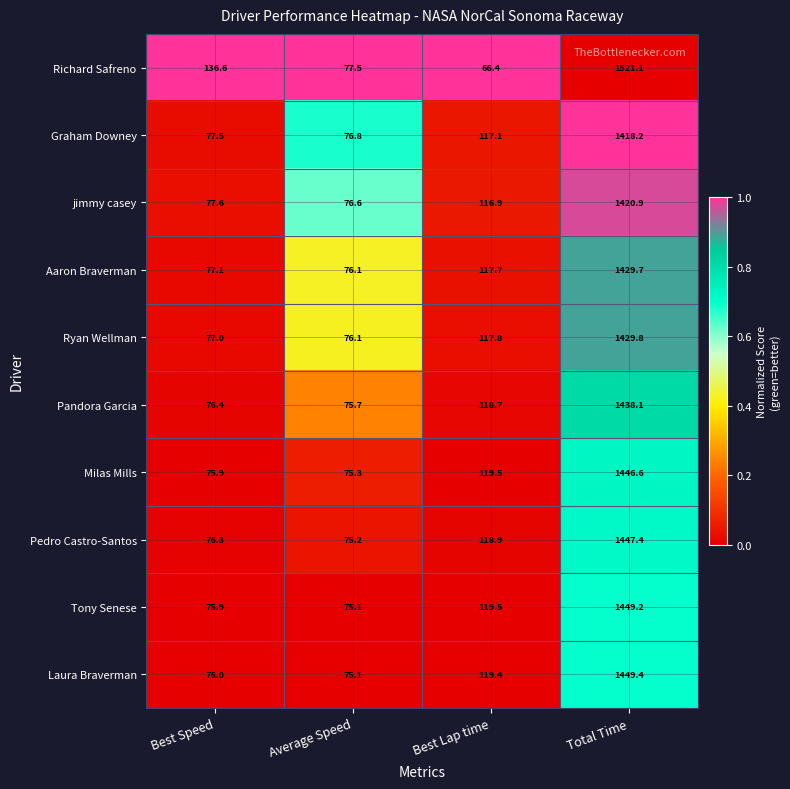

True or false: Richard Safreno has a value of 136.6 at Best Speed.

True